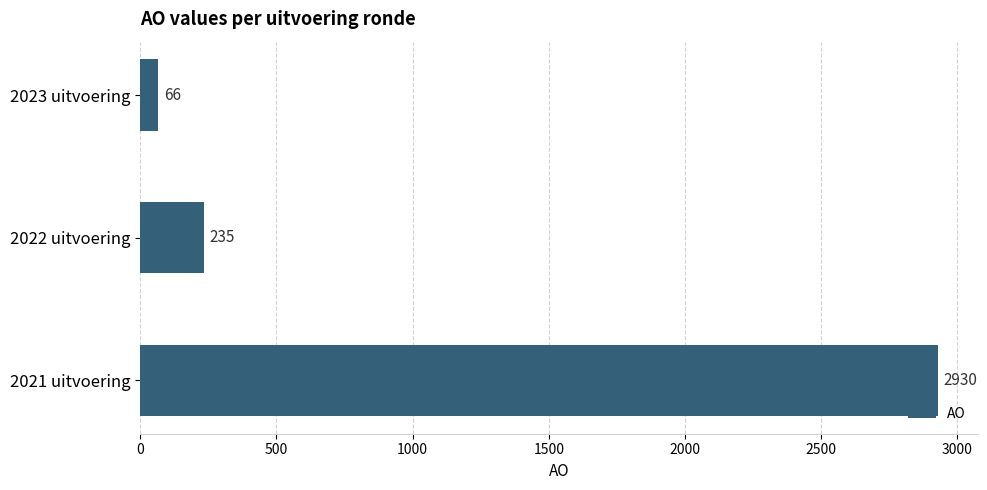

How many bars are there in total?

3